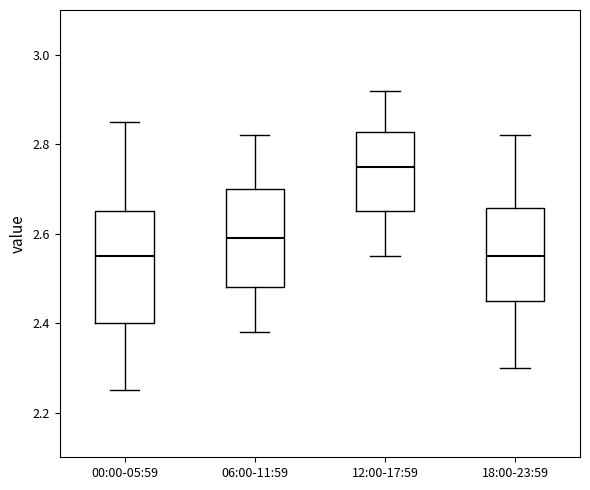

Comparing the boxes themselves (not the whiskers), which one is the tallest?

00:00-05:59